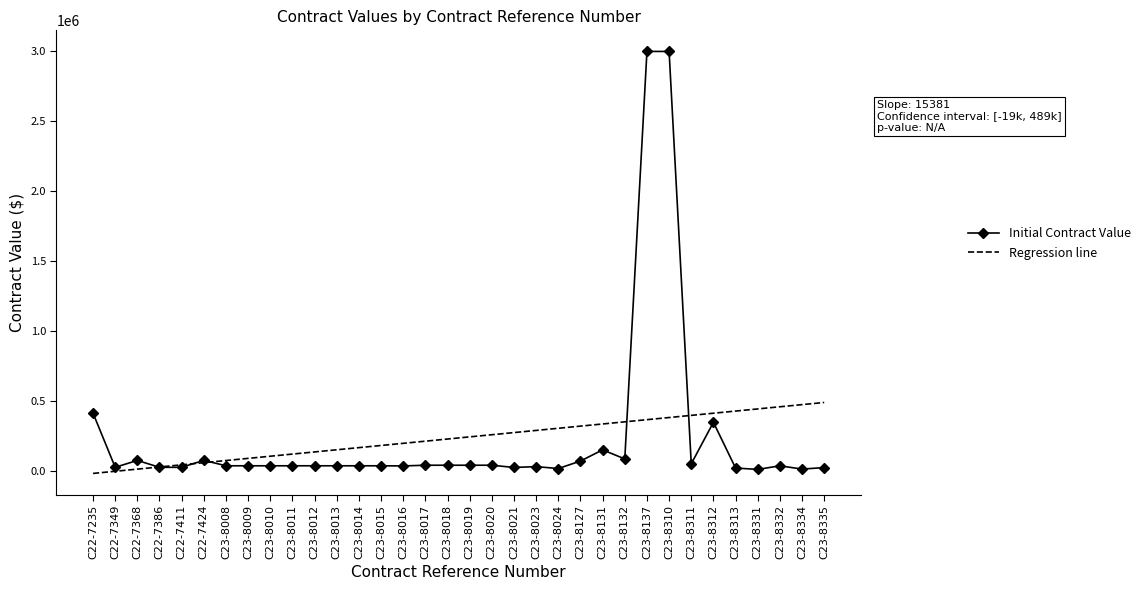

Which series has the largest range (max minus min)?

Initial Contract Value